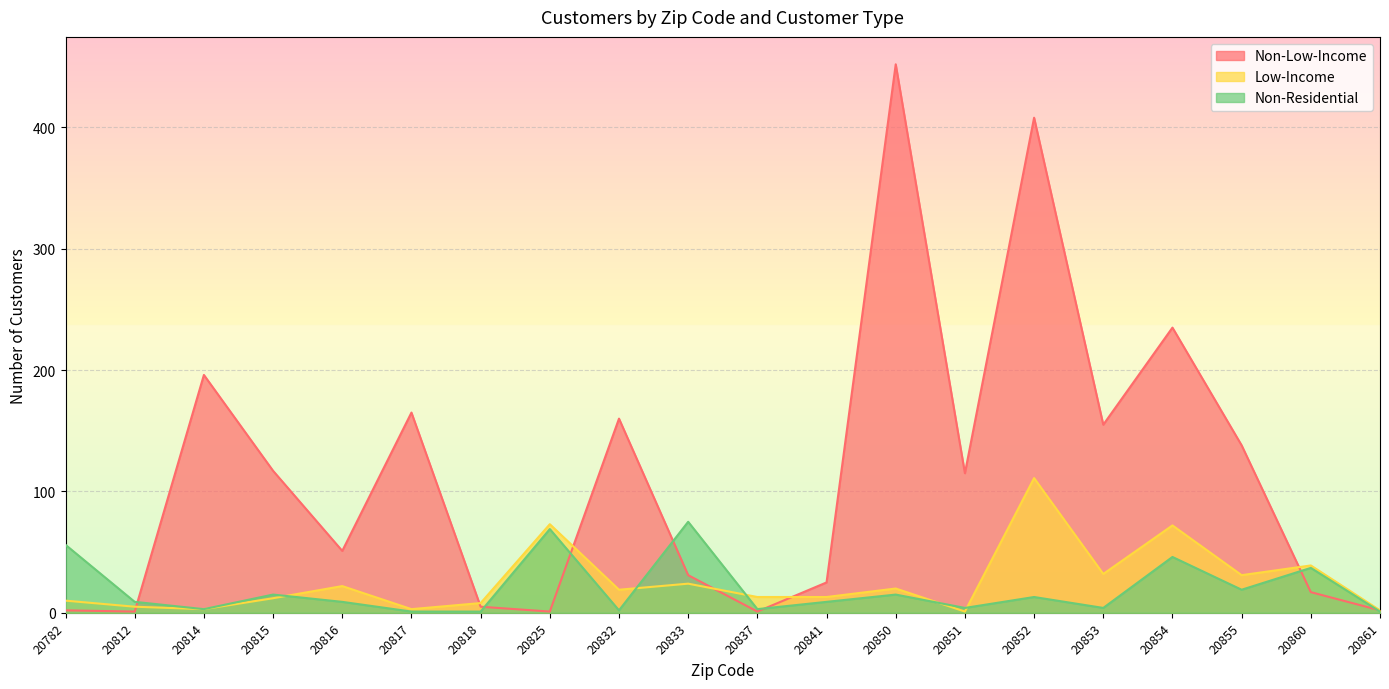

What is the lowest value of the Low-Income series?

1